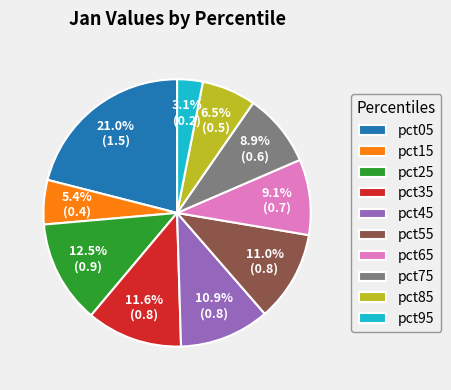

Which category has the smallest portion of the pie?

pct95